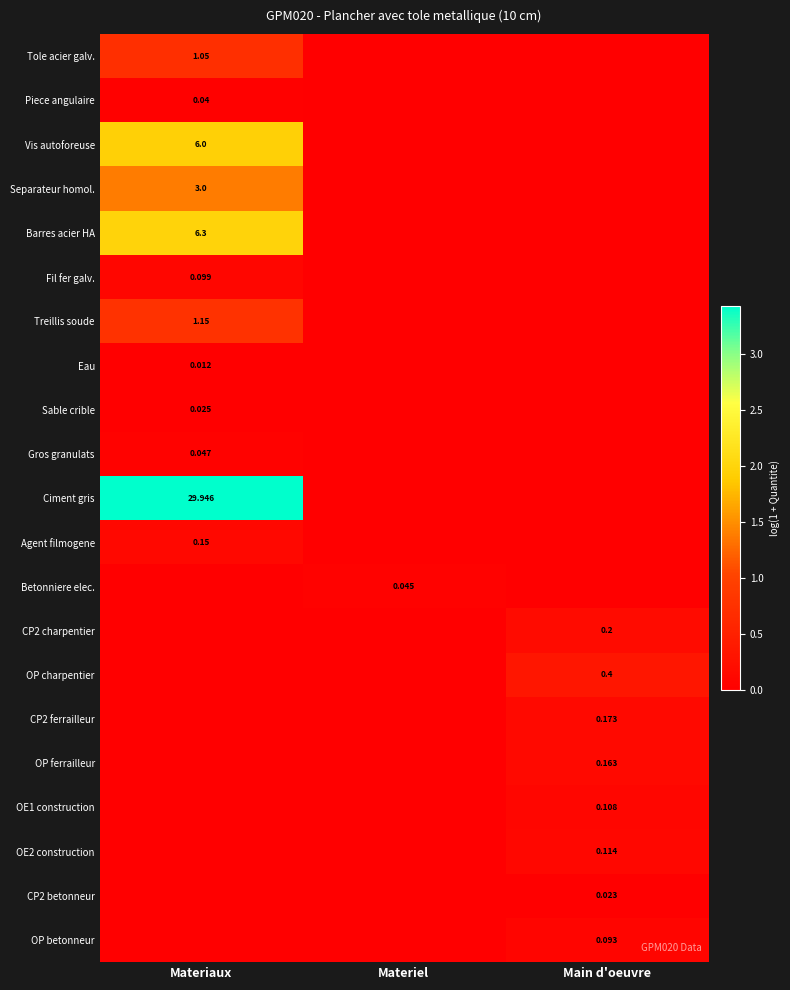

Is it true that Piece angulaire equals 0.0 at Materiaux?

False